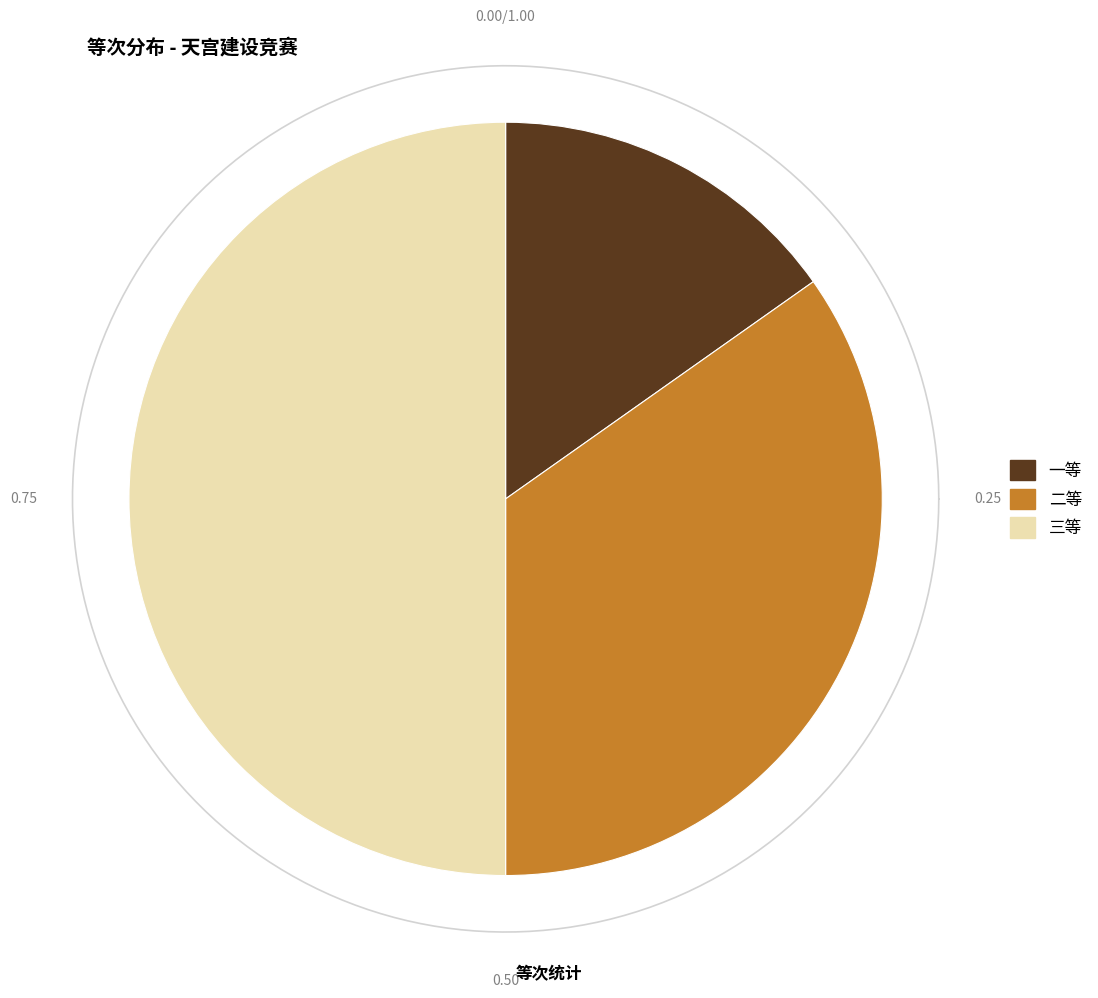

Which has a higher value, 二等 or 一等?

二等